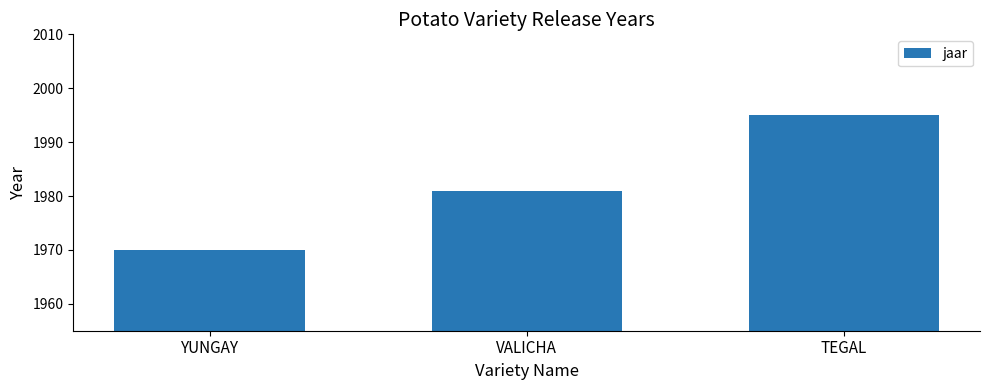

What is the difference between the maximum and second lowest values?

14